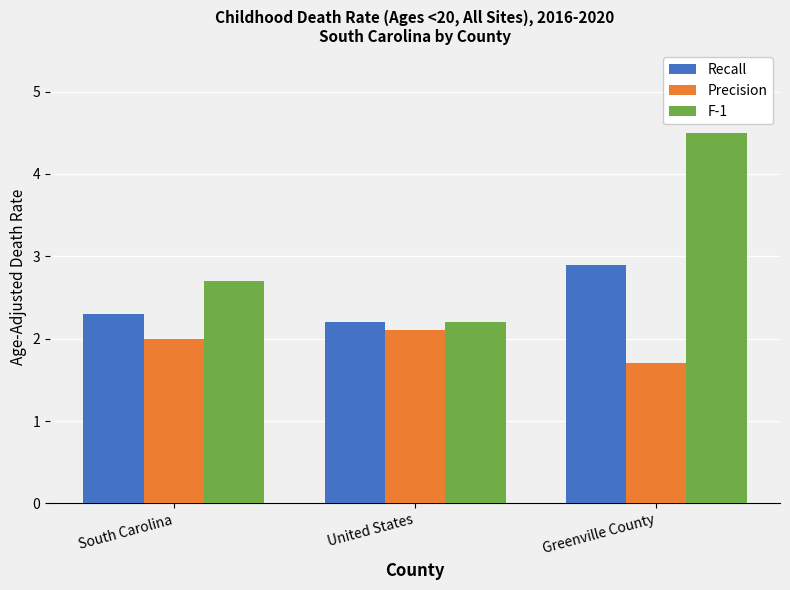

Which category has the highest value across all series?

Greenville County